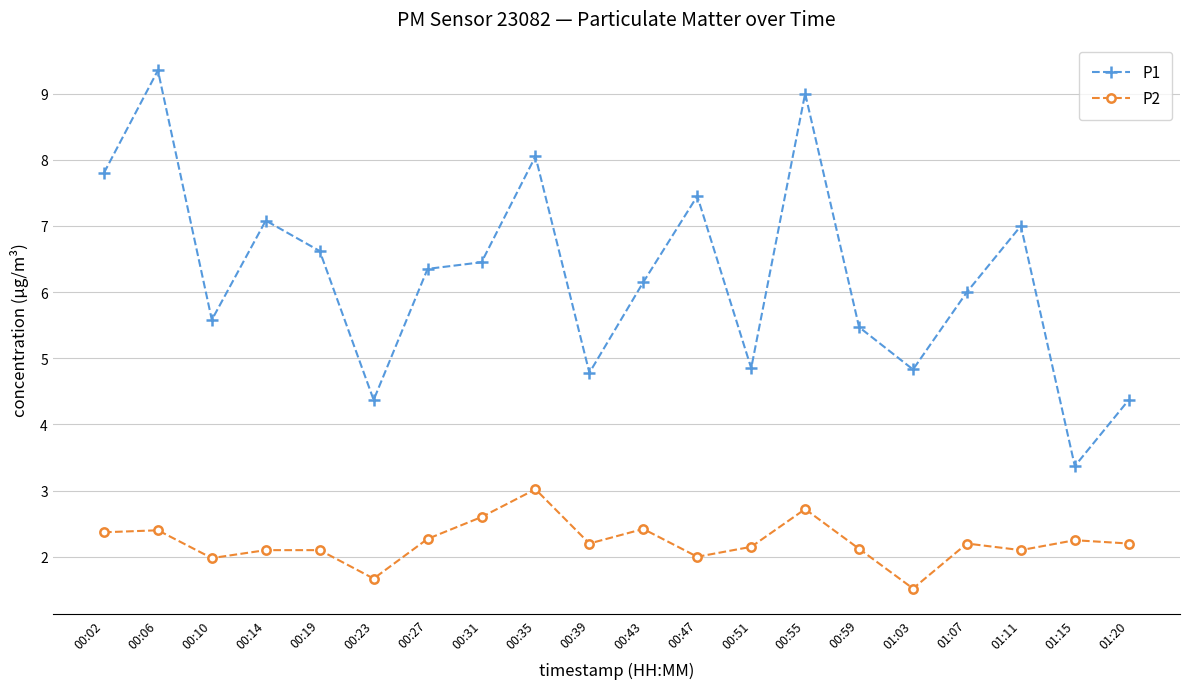

What are all the series names shown in the legend?

P1, P2